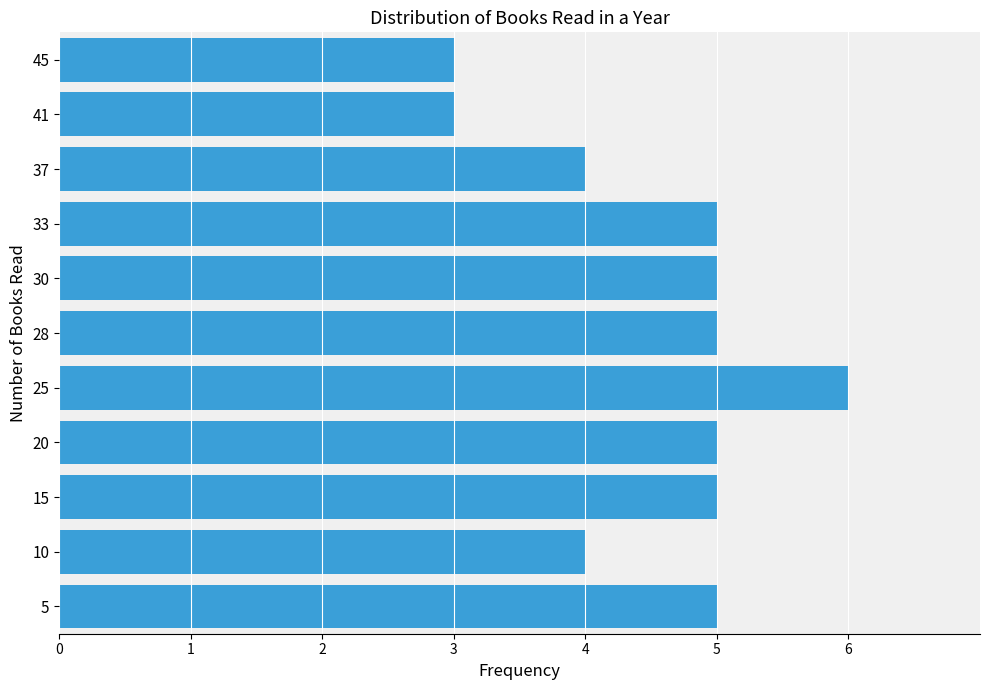

The chart shows a value of 2 at 28. True or false?

False